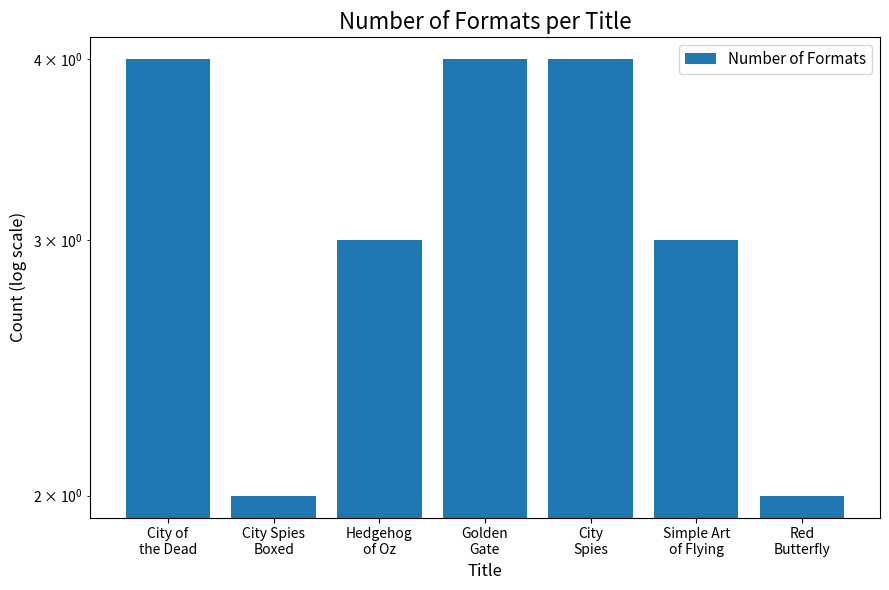

What position from the right is Hedgehog
of Oz?

5